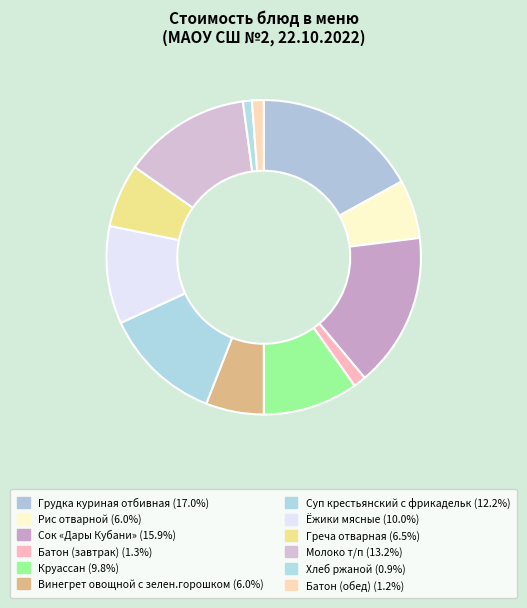

What percentage is the Сок «Дары Кубани» slice, to the nearest percent?

16%